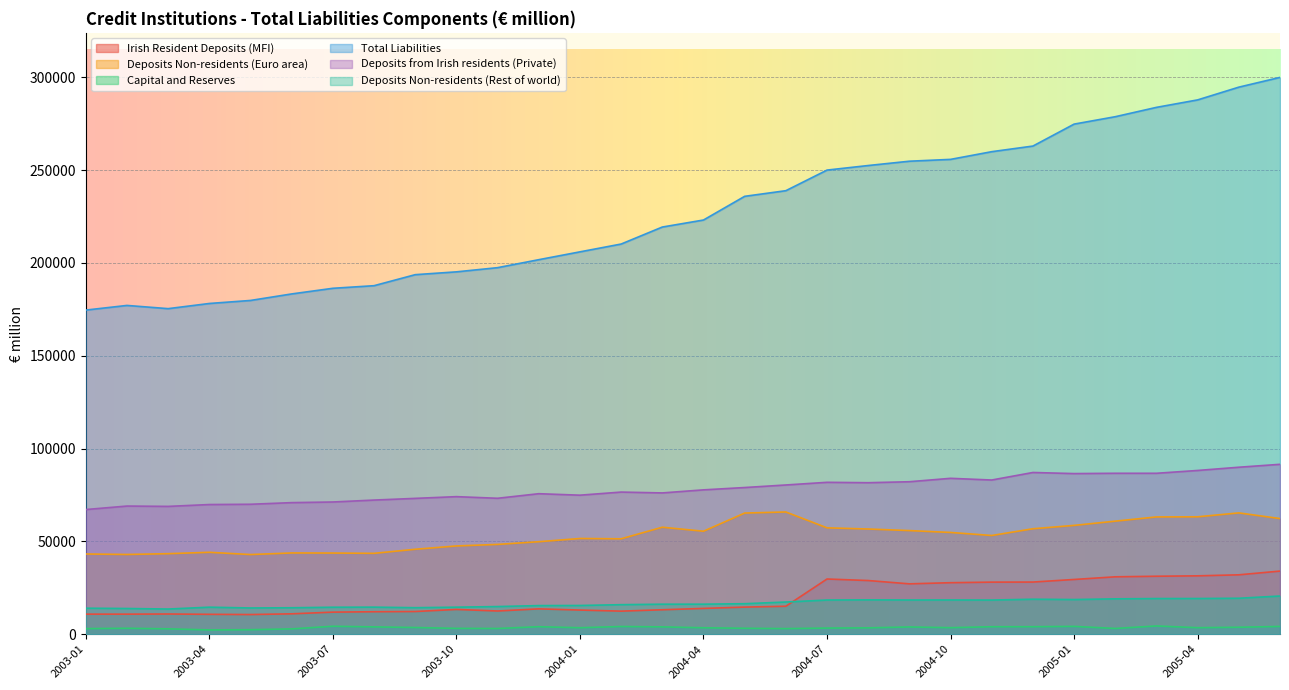

What is the label of the 2nd point from the left?

2003-02